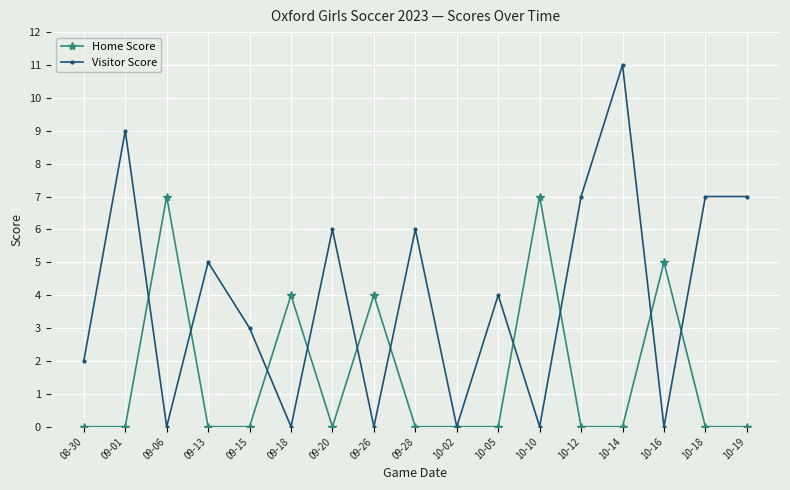

At which category does Home Score reach its first local peak?

09-06